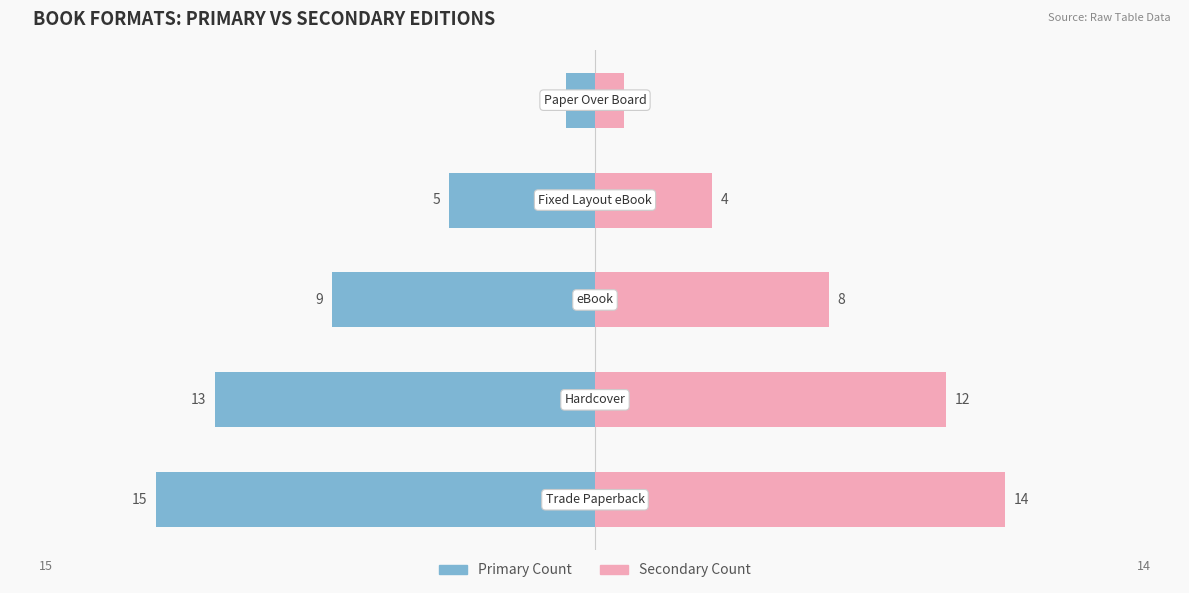

What is the lowest value of the Secondary Format series?

1